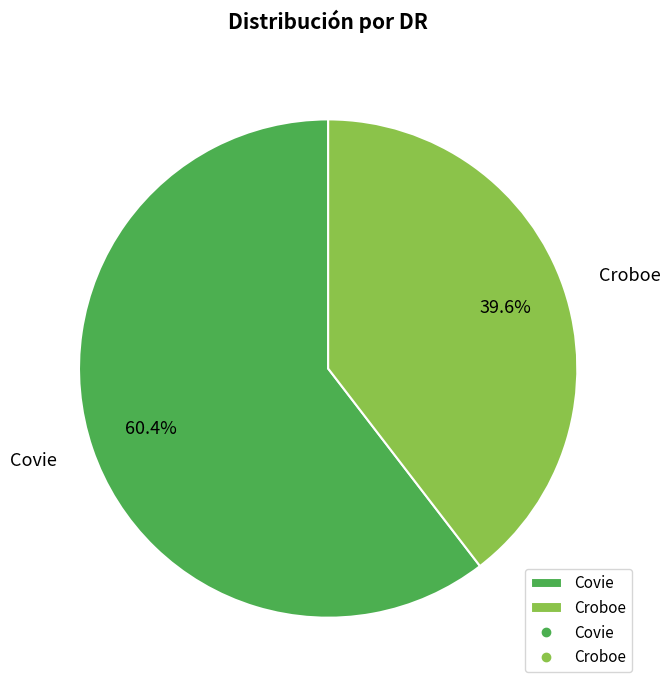

What is the largest slice in the pie chart?

Covie